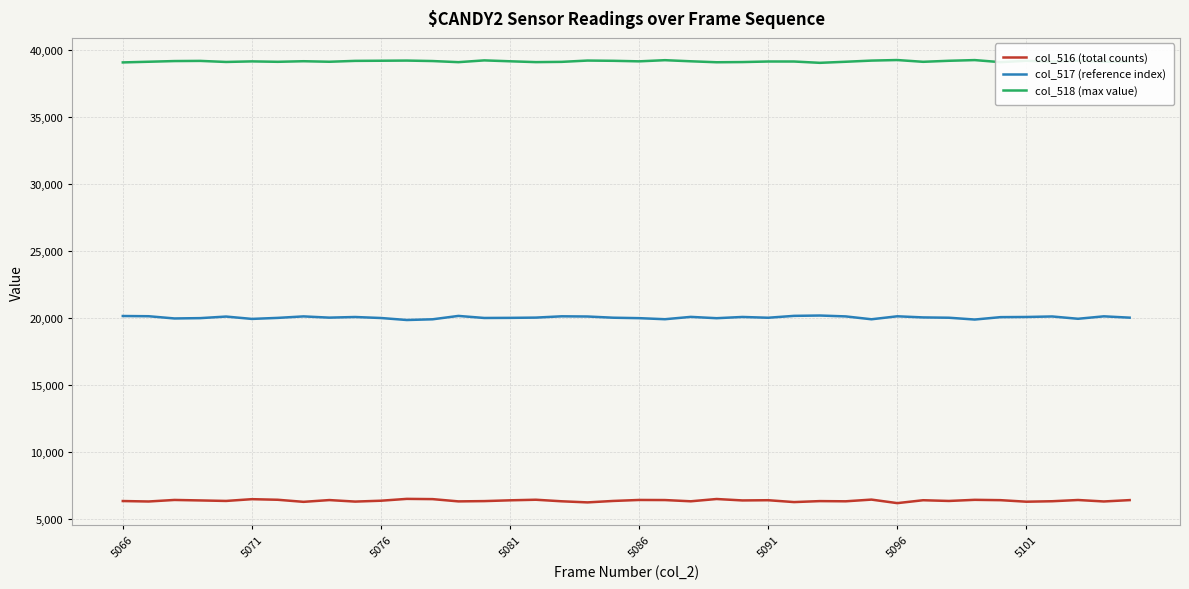

Which series has the largest total across all categories?

col_518 (max value)